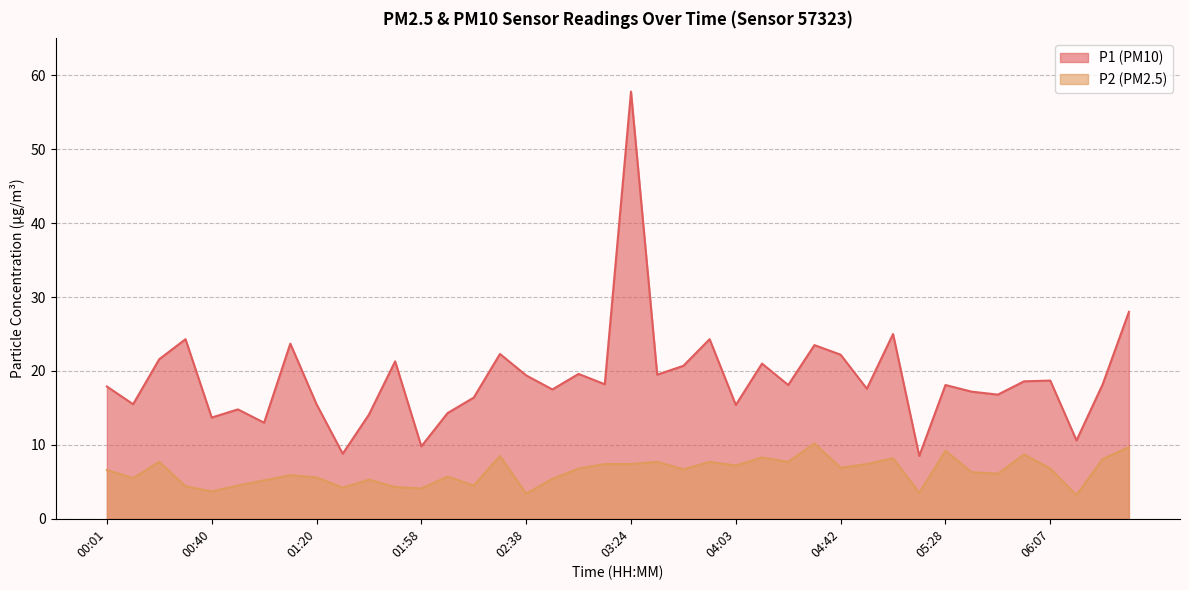

Where is the first local maximum for P1?

00:31